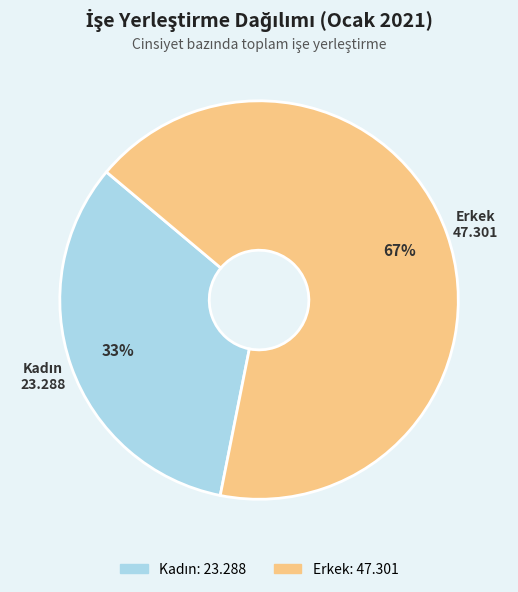

To the nearest percent, what percentage of the pie is Erkek?

67%